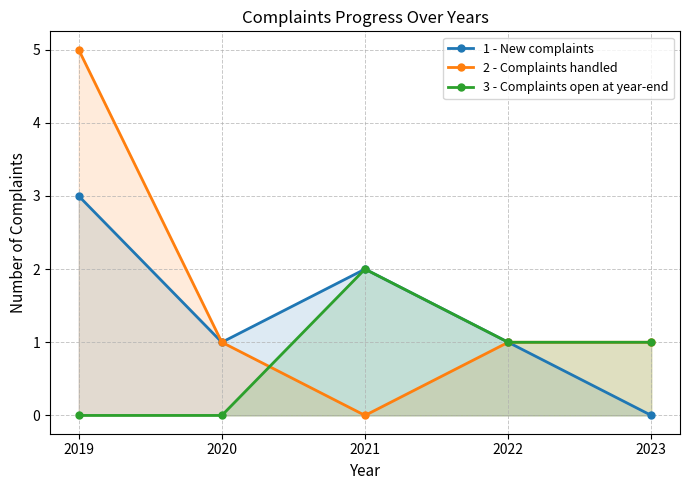

What is the total value across all series at 2019?

8